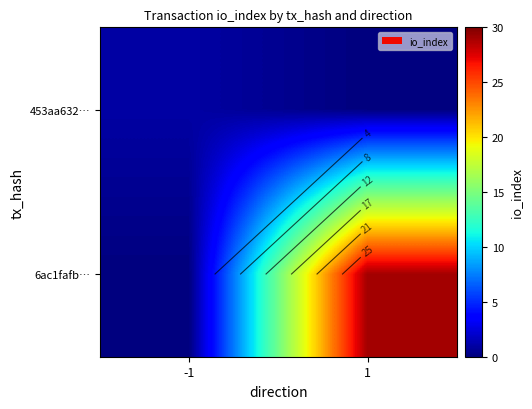

The value of 453aa632… at -1 is 1. True or false?

True